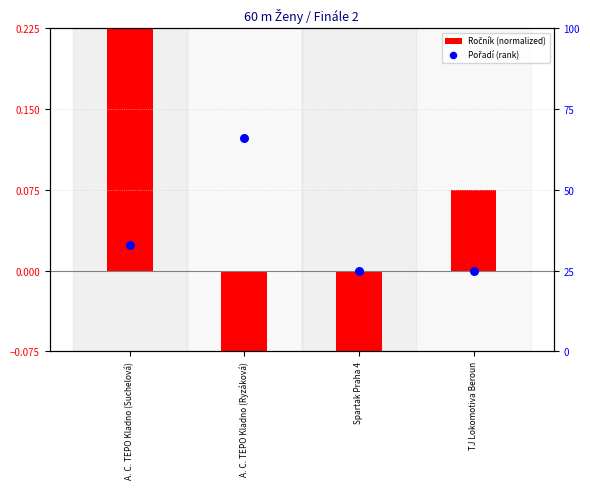

Which series has the largest total across all categories?

Pořadí (rank)